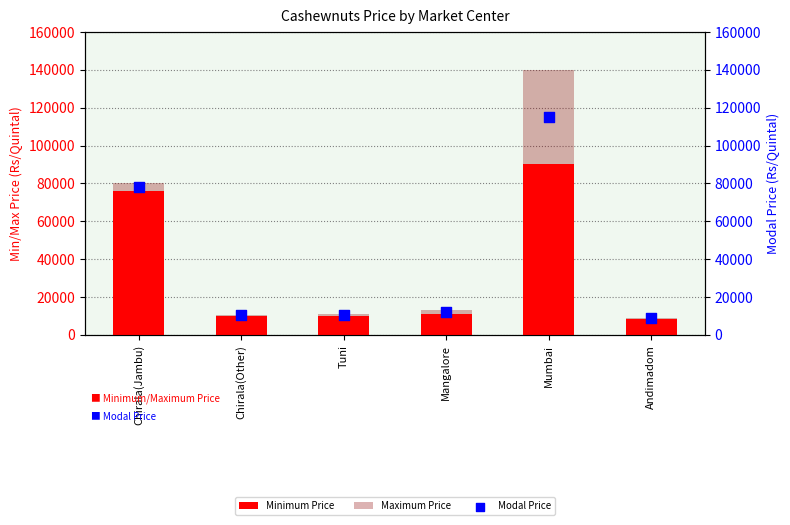

Which series reaches the minimum Y coordinate?

Minimum Price